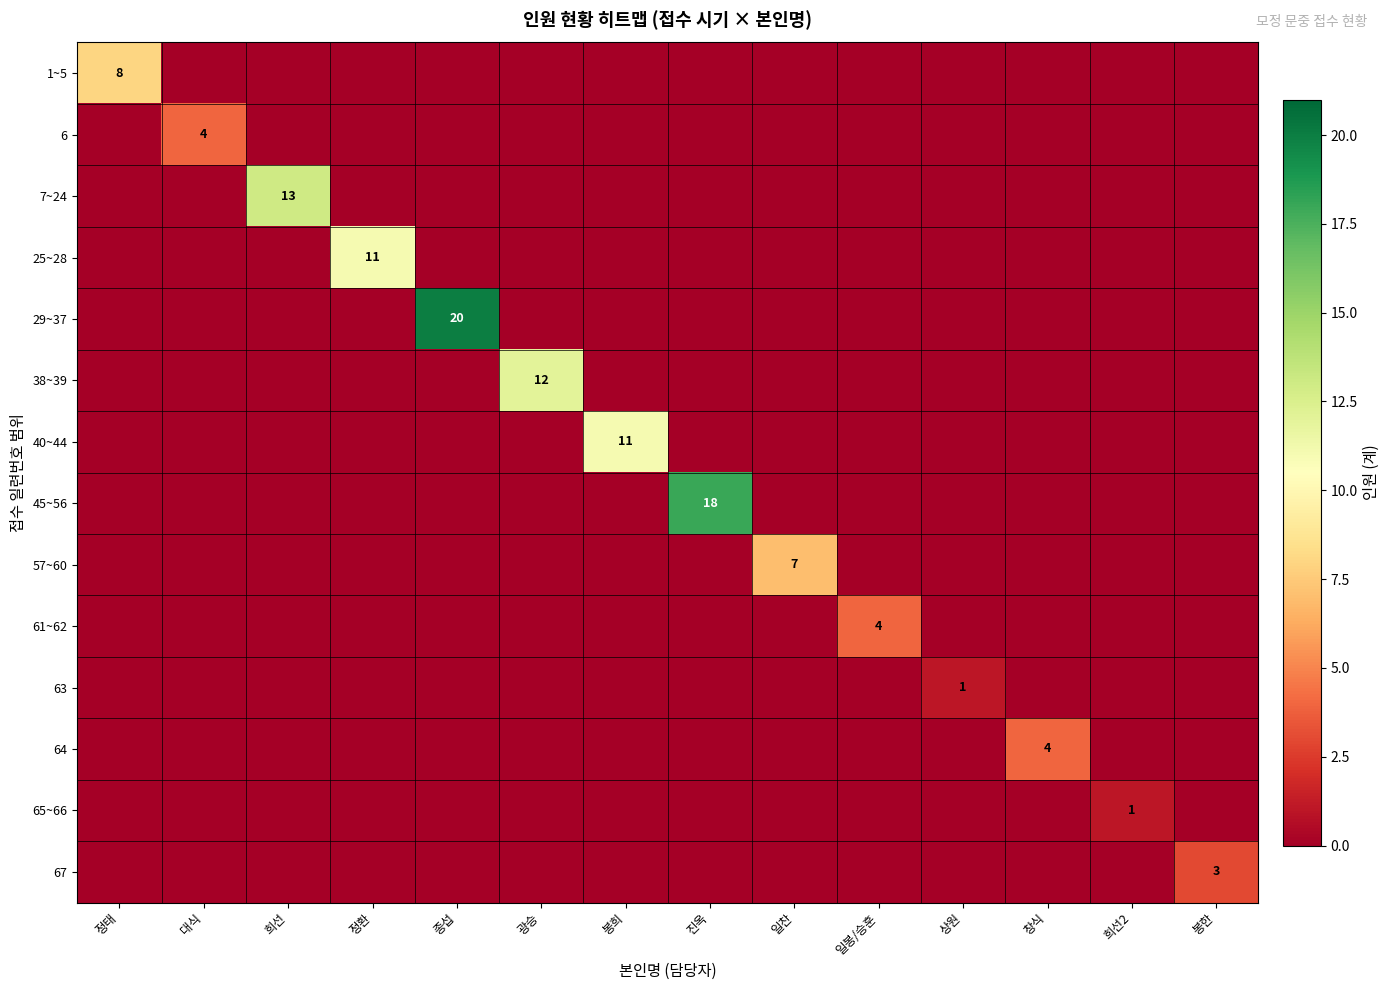

What is the greatest value displayed?

20